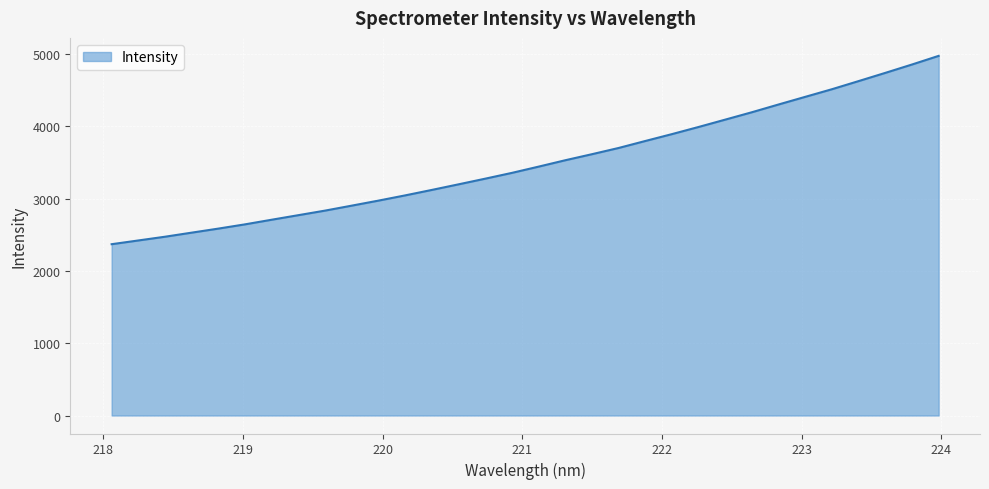

What is the difference between the maximum and minimum values?

2604.3